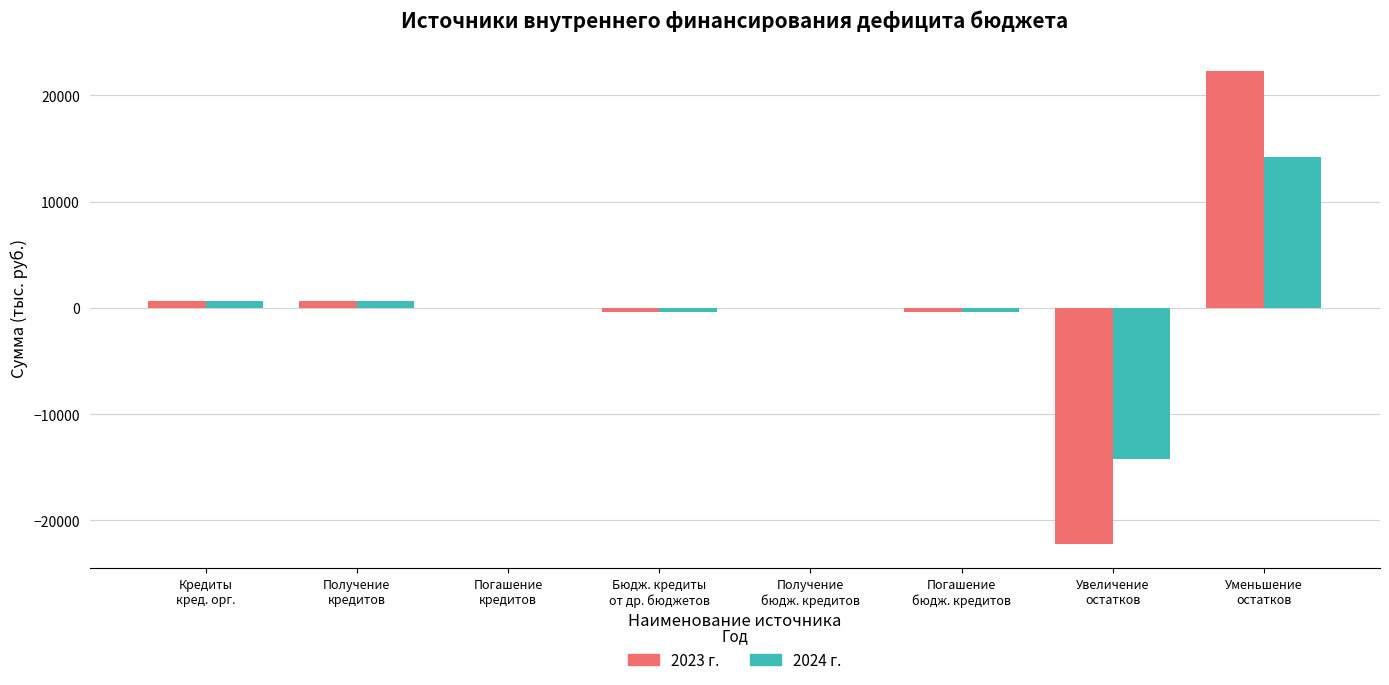

How many distinct data groups are displayed?

2